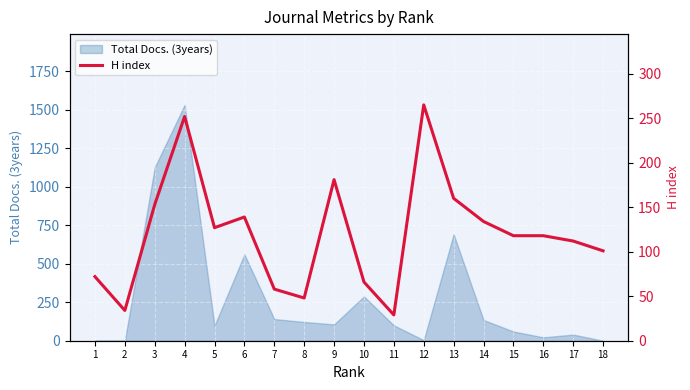

Approximately how many times larger is the value at 16 compared to 7?

2.0